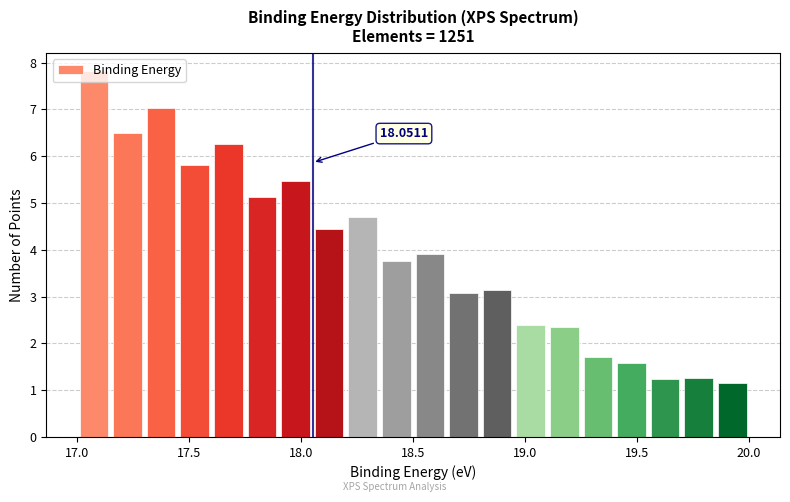

Read against the x-axis, roughly where is the centre of the tallest bar?

17.10